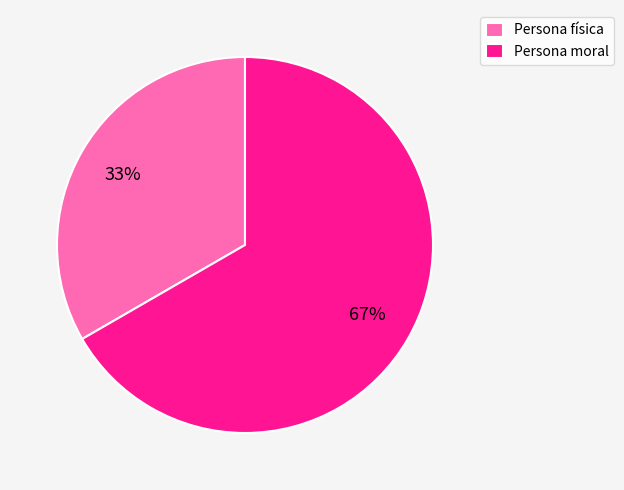

What is the majority slice?

Persona moral